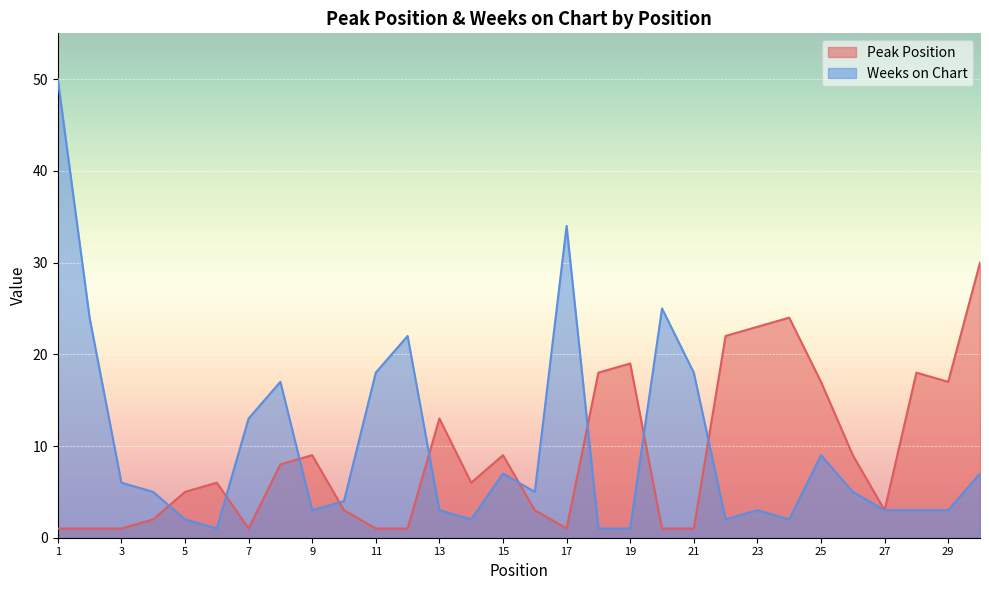

Where does the Peak Position series first go above 6?

8